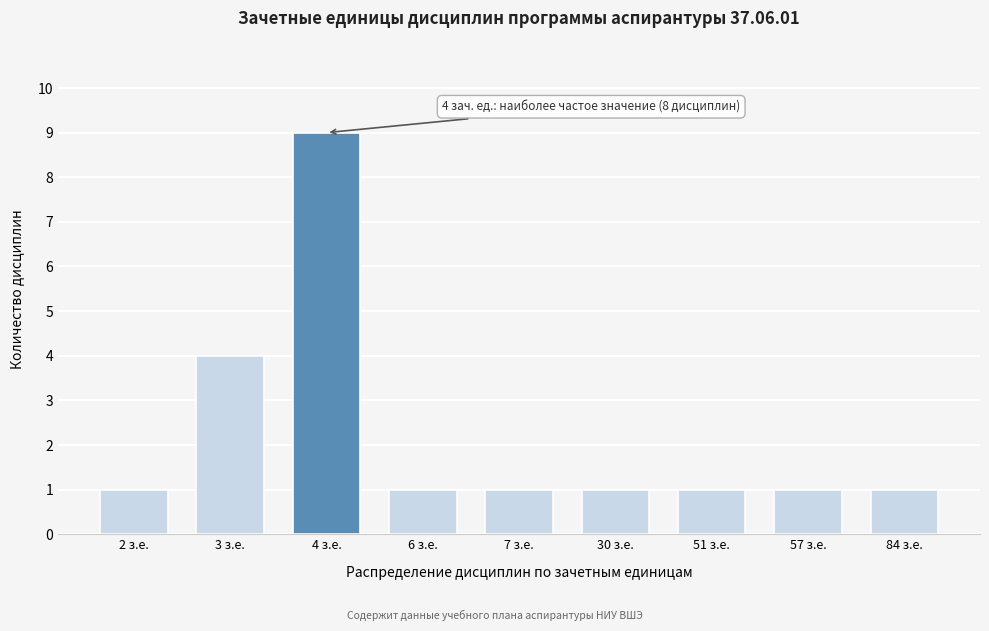

Reading left to right, transcribe all the data shown in this chart.

1	4	9	1	1	1	1	1	1